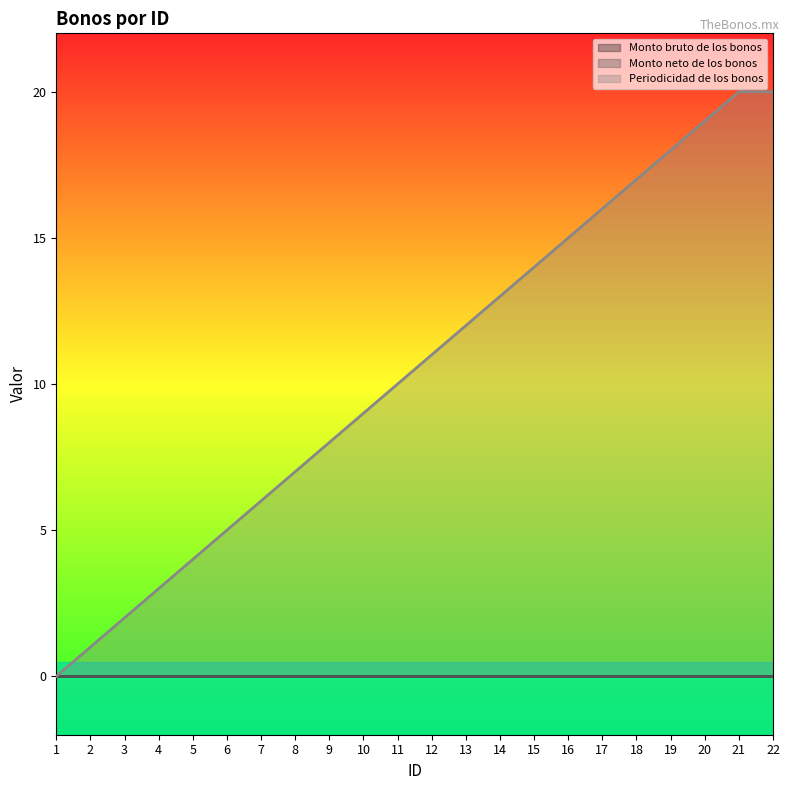

Which category has the highest value across all series?

21